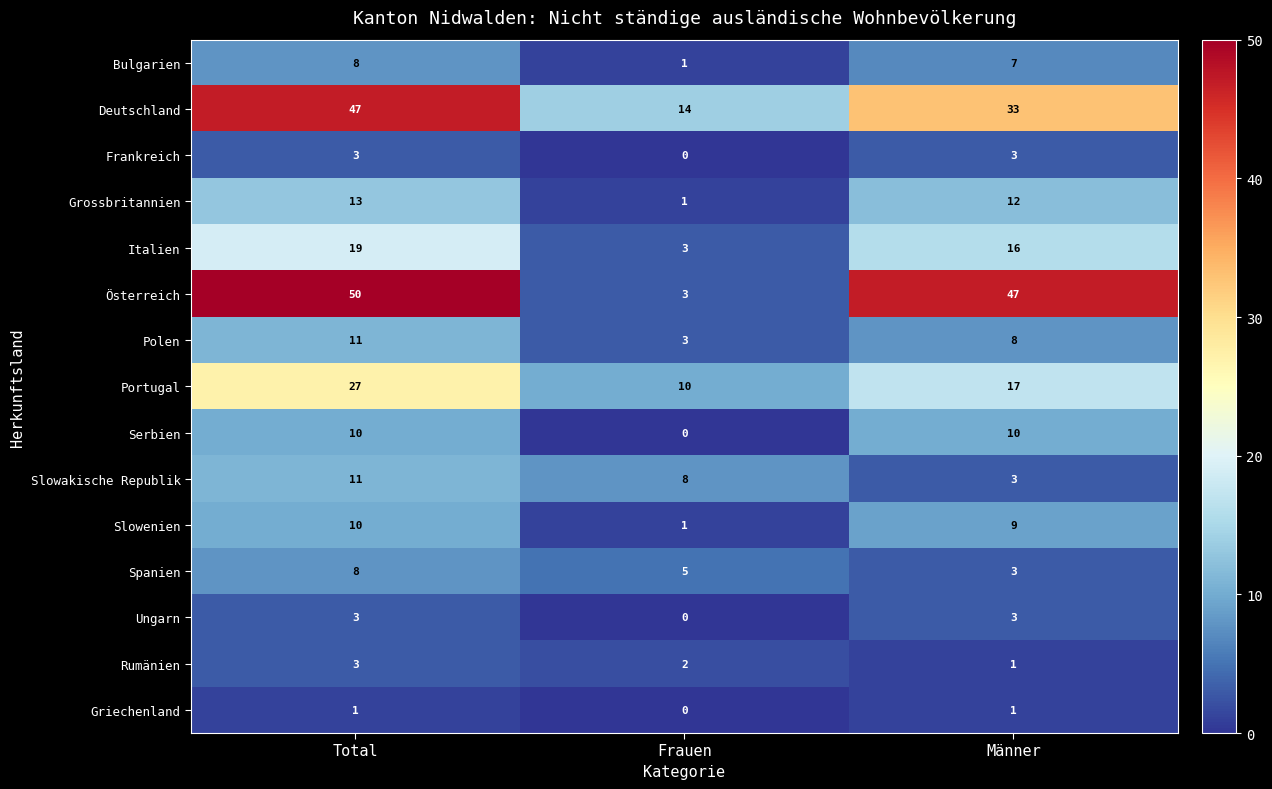

Is the value of Polen at Frauen greater than the value of Frankreich at Frauen?

Yes